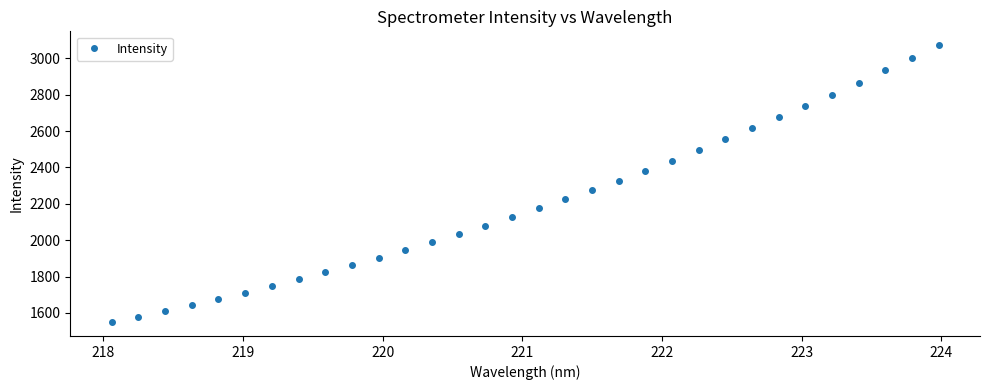

What is the value of the 19th point from the left?

2276.1